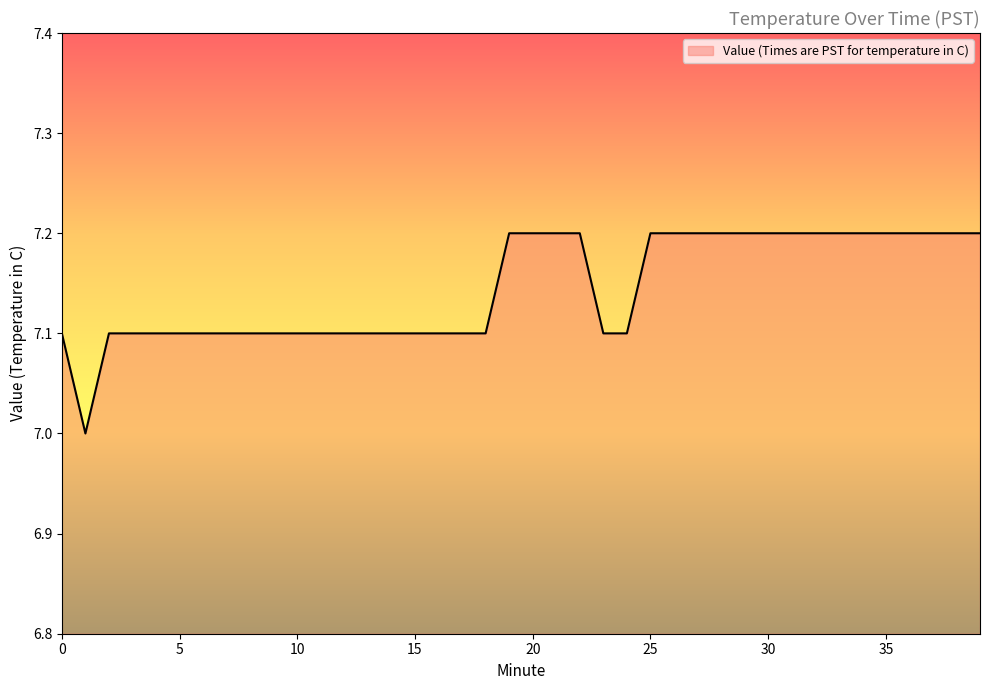

What is the sum of all values?

285.8